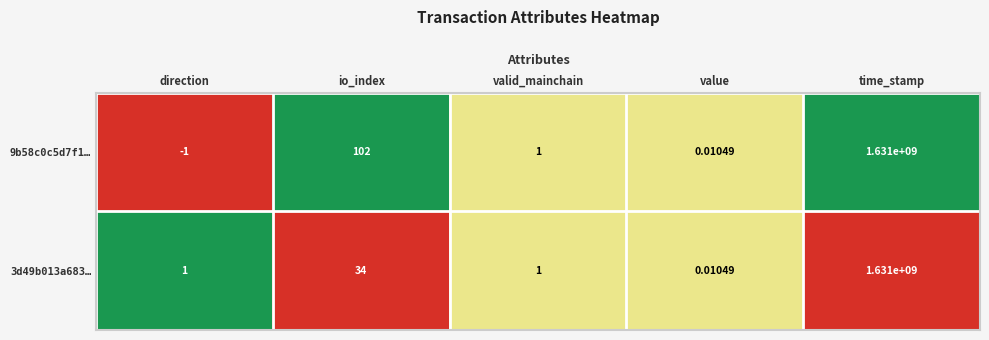

Is the value of 3d49b013a683… at direction greater than the value of 9b58c0c5d7f1… at io_index?

No